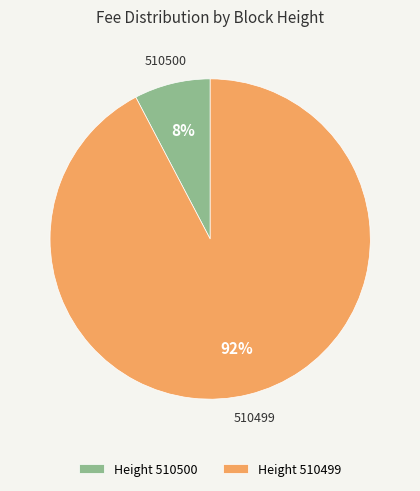

How many slices are in this pie chart?

2